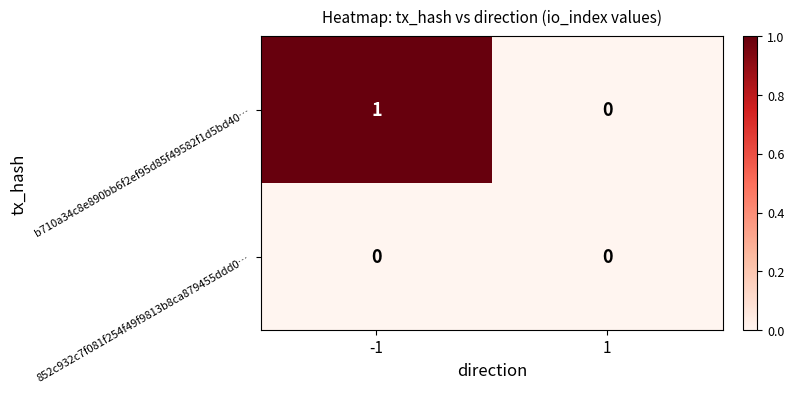

What is the maximum value shown in the chart?

1